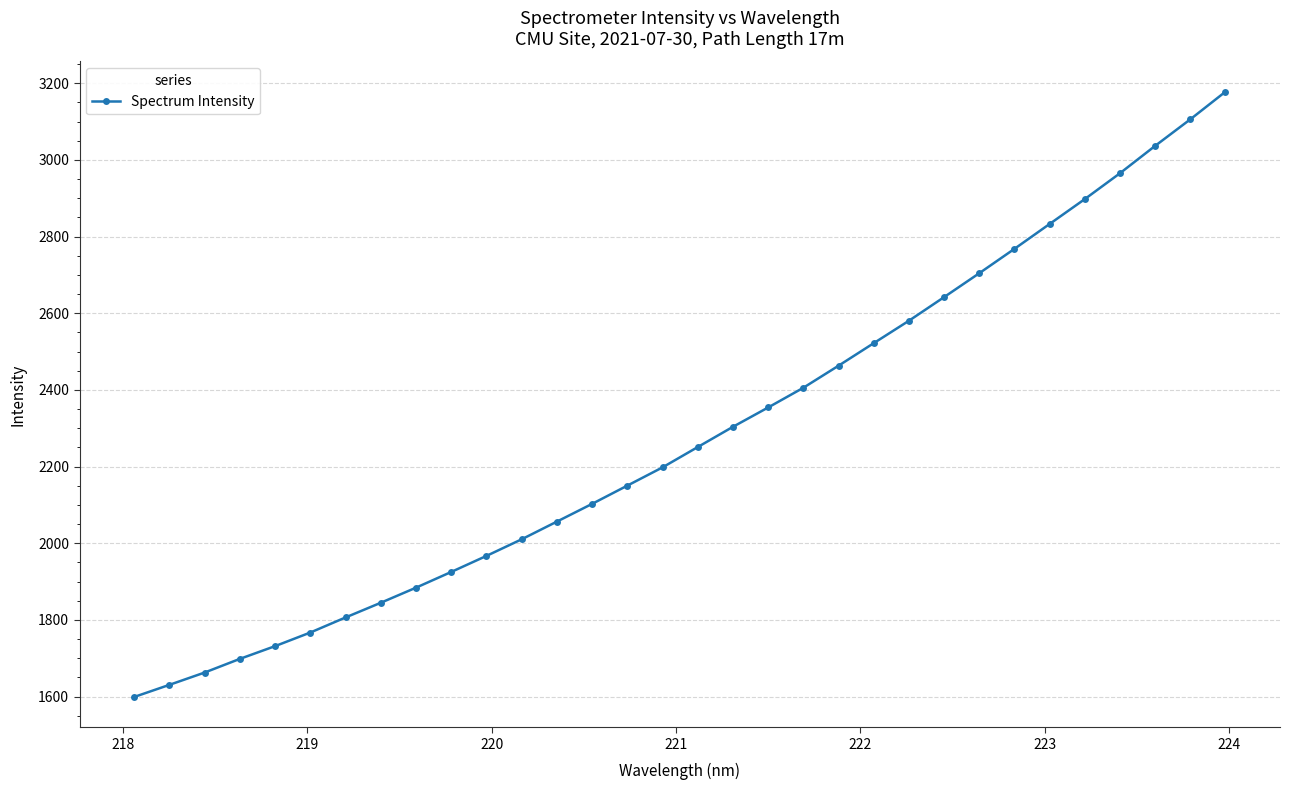

What is the difference between the maximum and second lowest values?

1547.4